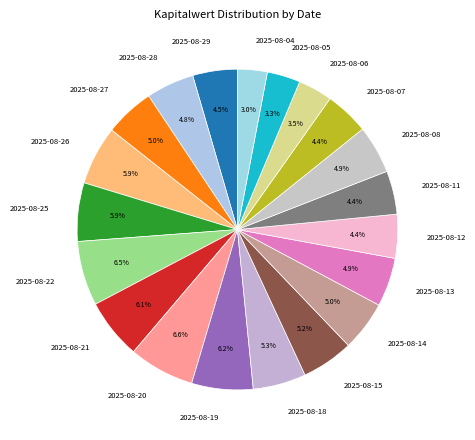

Does any single category account for the majority?

No